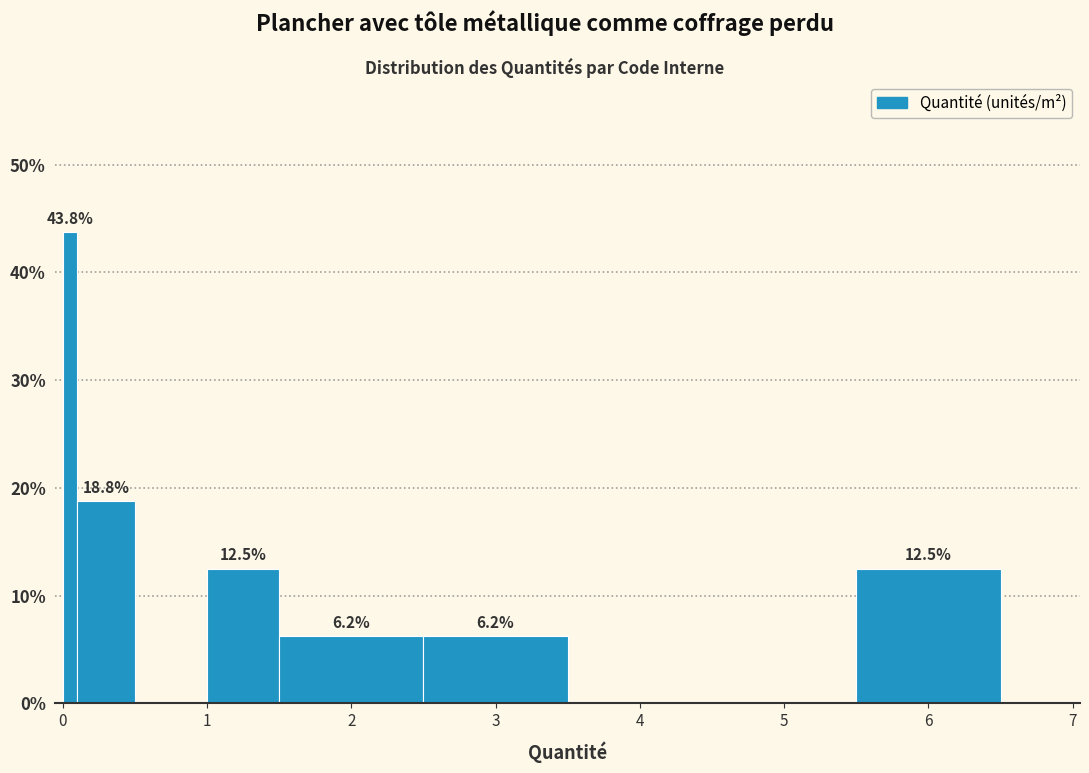

Around what value on the x-axis is the tallest bar? Give the approximate position of its centre, as read against the axis.

0.1